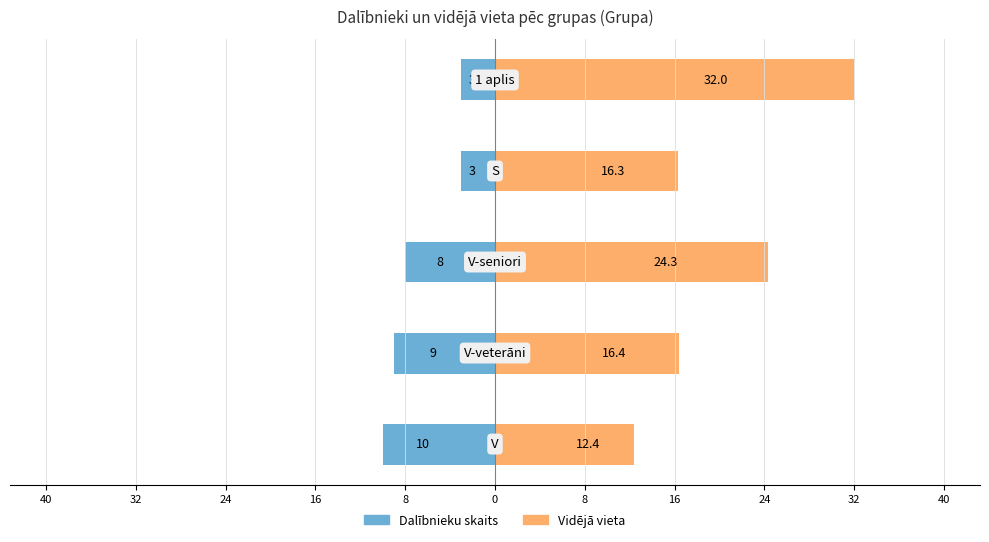

Rank the series by their average value, from highest to lowest.

Vidējā vieta, Dalībnieku skaits